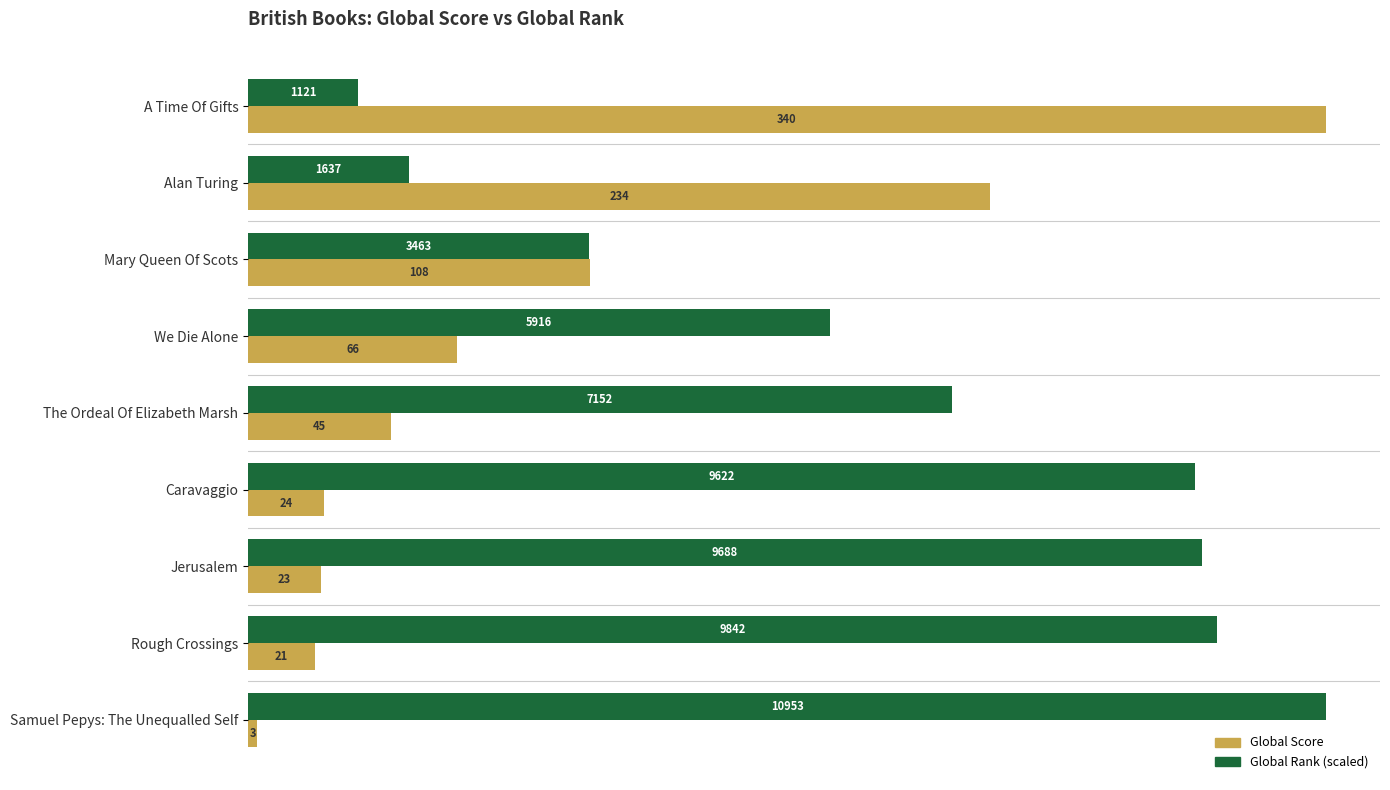

List the labels in order of Global Score value, largest first.

A Time Of Gifts, Alan Turing, Mary Queen Of Scots, We Die Alone, The Ordeal Of Elizabeth Marsh, Caravaggio, Jerusalem, Rough Crossings, Samuel Pepys: The Unequalled Self